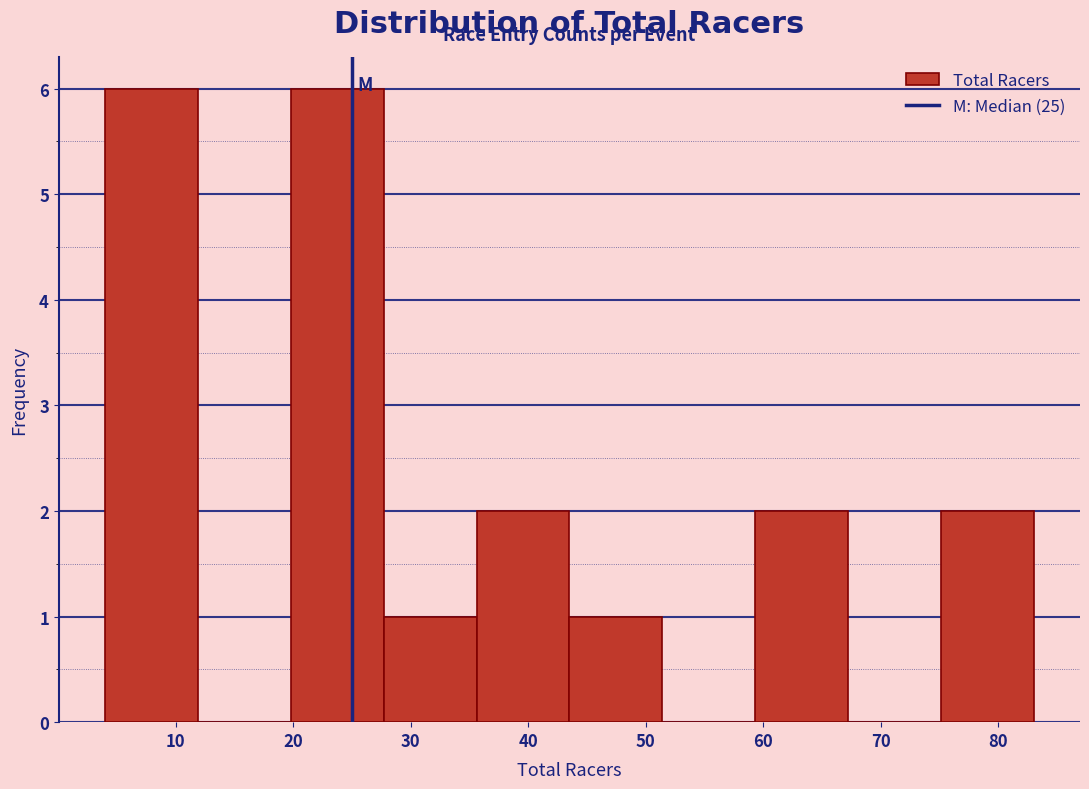

Reading left to right, list every bar in this chart as the range it spans on the x-axis followed by its height. Neither the bar edges nor the heights are printed on the chart, so give them approximately, as read against the axes.

4.0 to 11.9: 6
11.9 to 19.8: 0
19.8 to 27.7: 6
27.7 to 35.6: 1
35.6 to 43.5: 2
43.5 to 51.4: 1
51.4 to 59.3: 0
59.3 to 67.2: 2
67.2 to 75.1: 0
75.1 to 83.0: 2